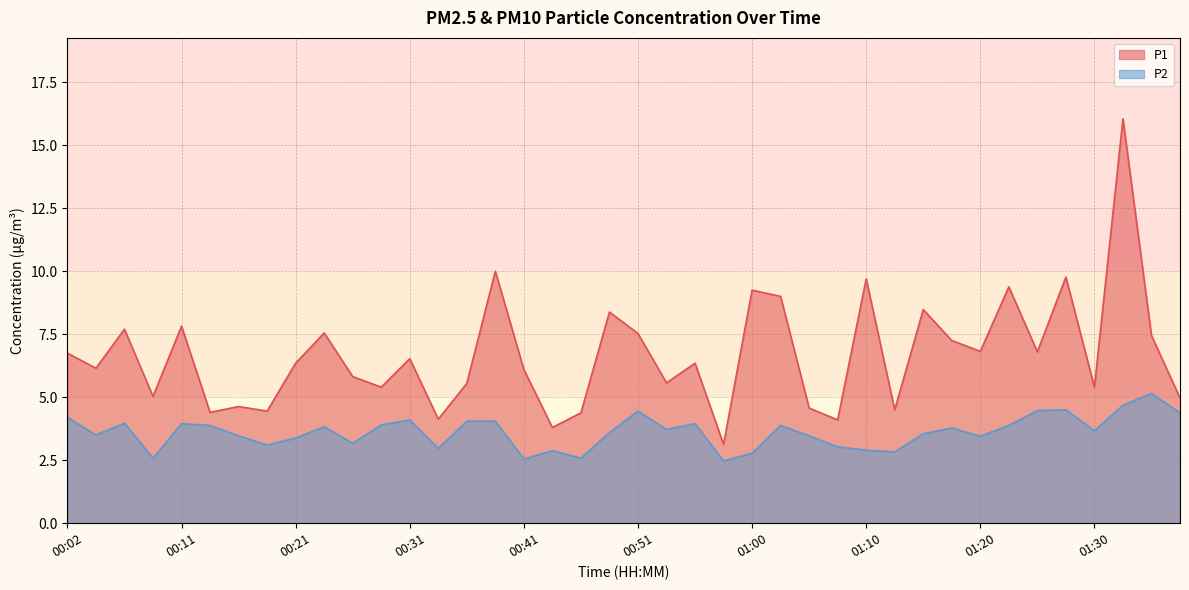

In P2, how many points are higher than both neighbors (excluding endpoints)?

11